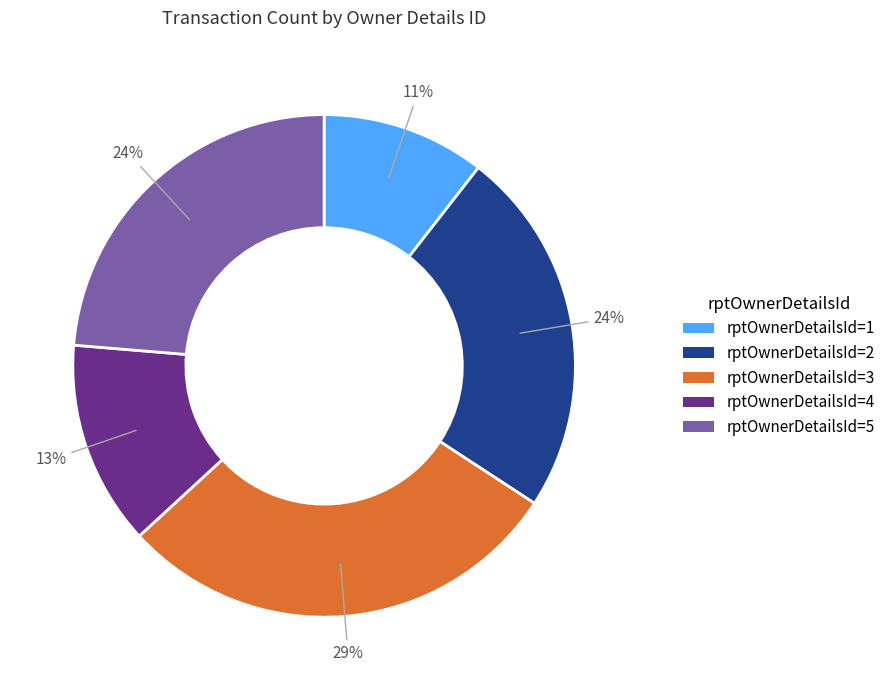

Does rptOwnerDetailsId=3 account for over 50% of the chart?

No